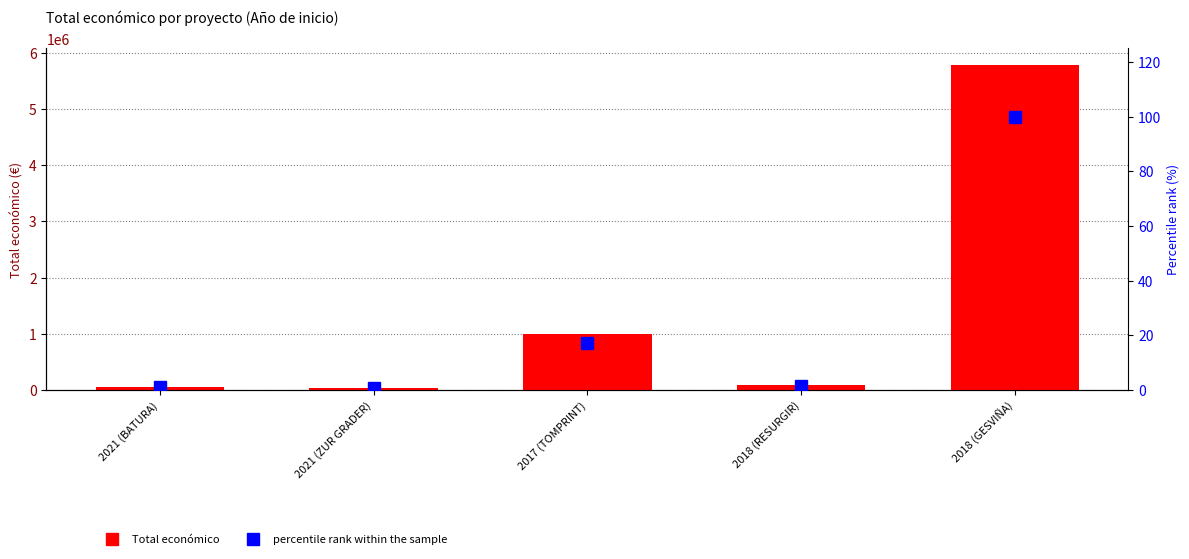

How many data points in Total económico are less than 90474?

2